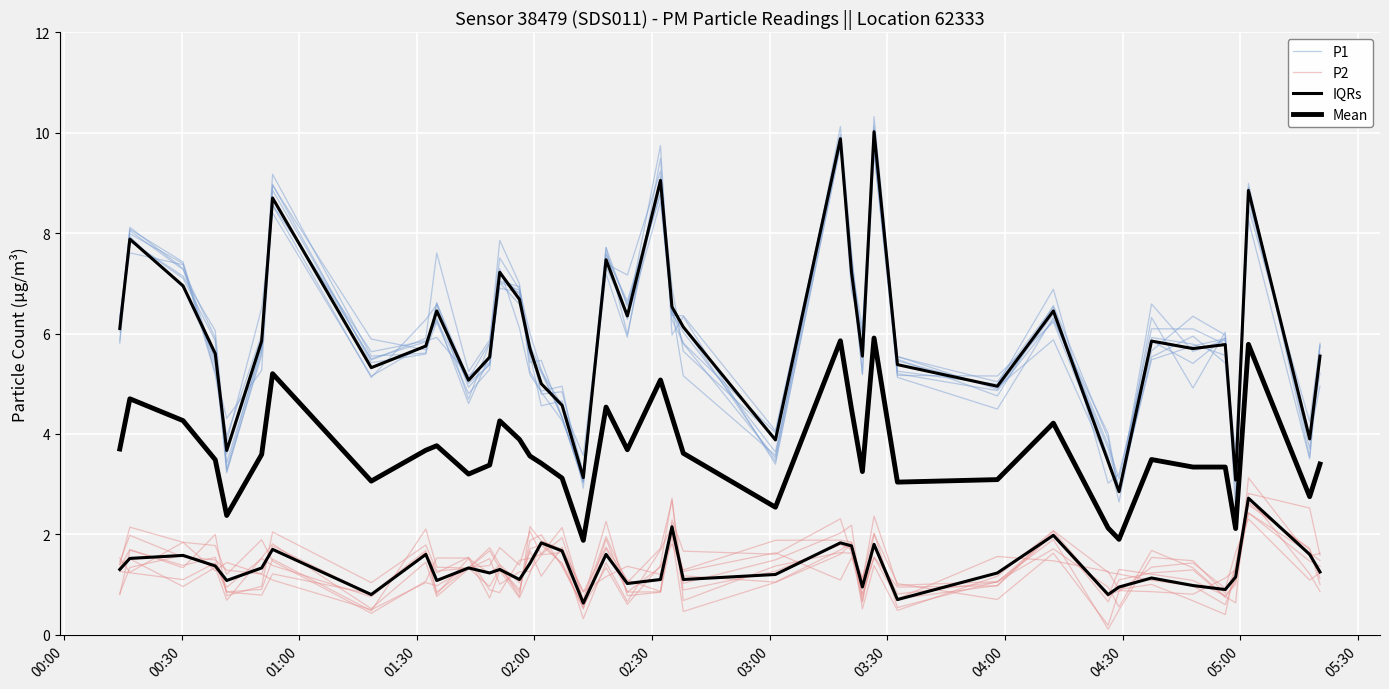

Count the number of data series in this chart.

4